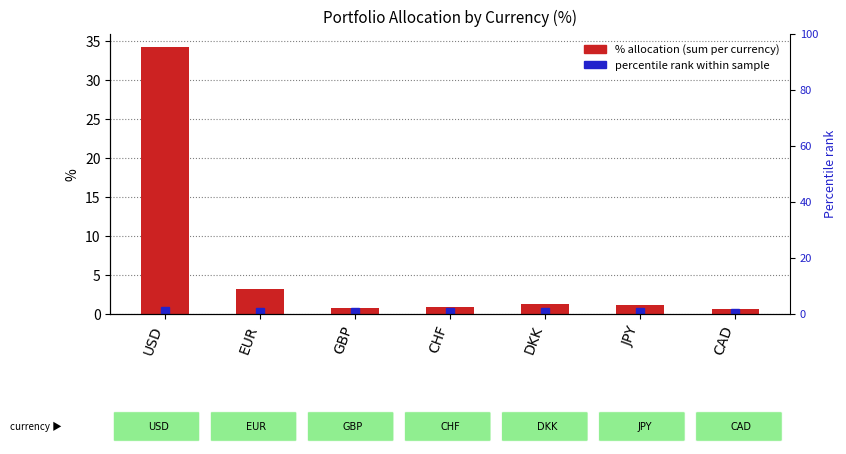

What is the sum of all values?

42.2